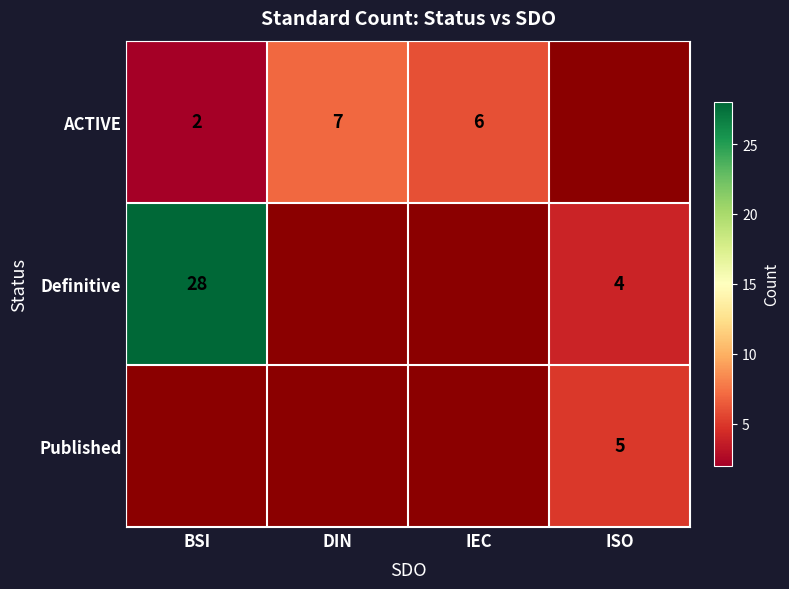

Is it true that Published equals 5 at ISO?

True